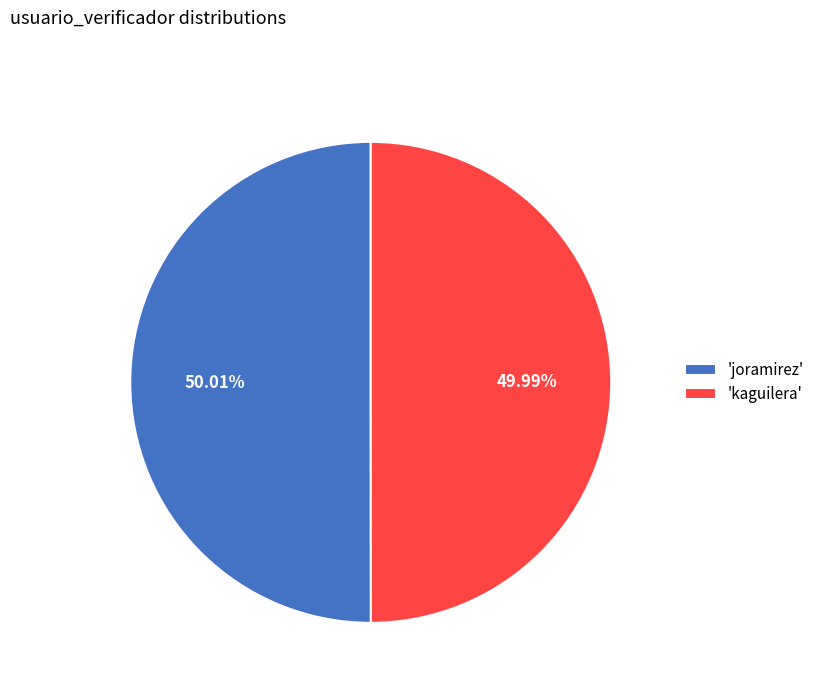

Approximately how many times larger is the value at 'joramirez' compared to 'kaguilera'?

1.0